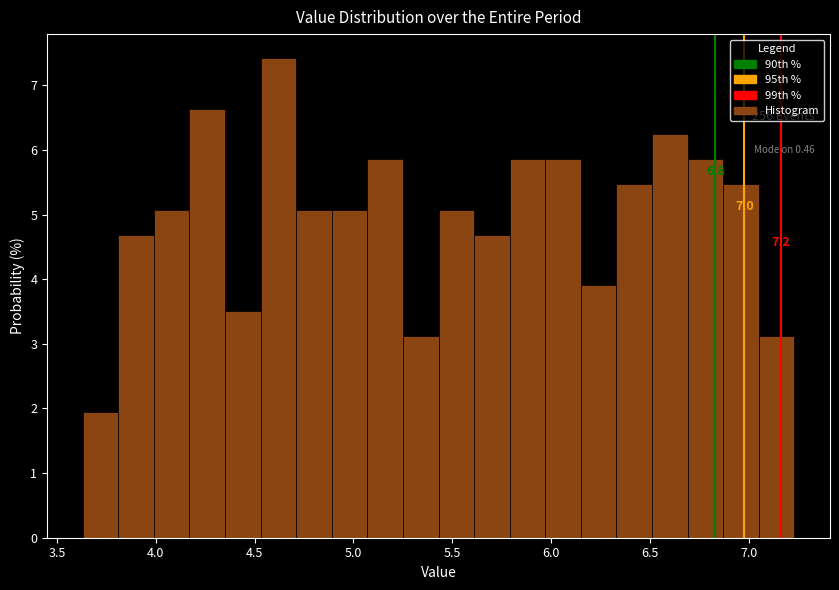

Read against the x-axis, roughly where is the centre of the tallest bar?

4.60